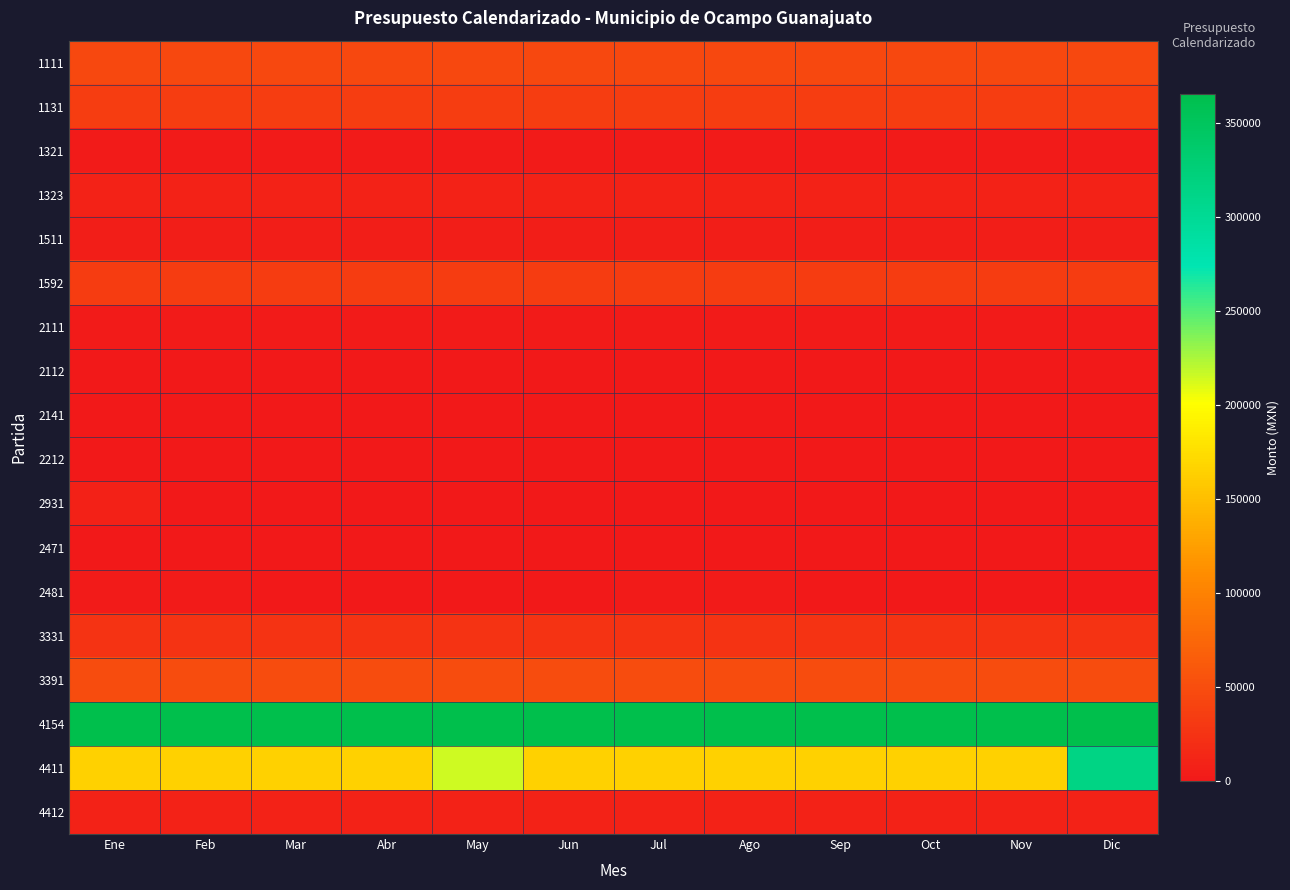

List the series in order of their peak value, lowest first.

2112, 2141, 2212, 2471, 2481, 2111, 1321, 1511, 2931, 1323, 4412, 3331, 1592, 1131, 1111, 3391, 4411, 4154